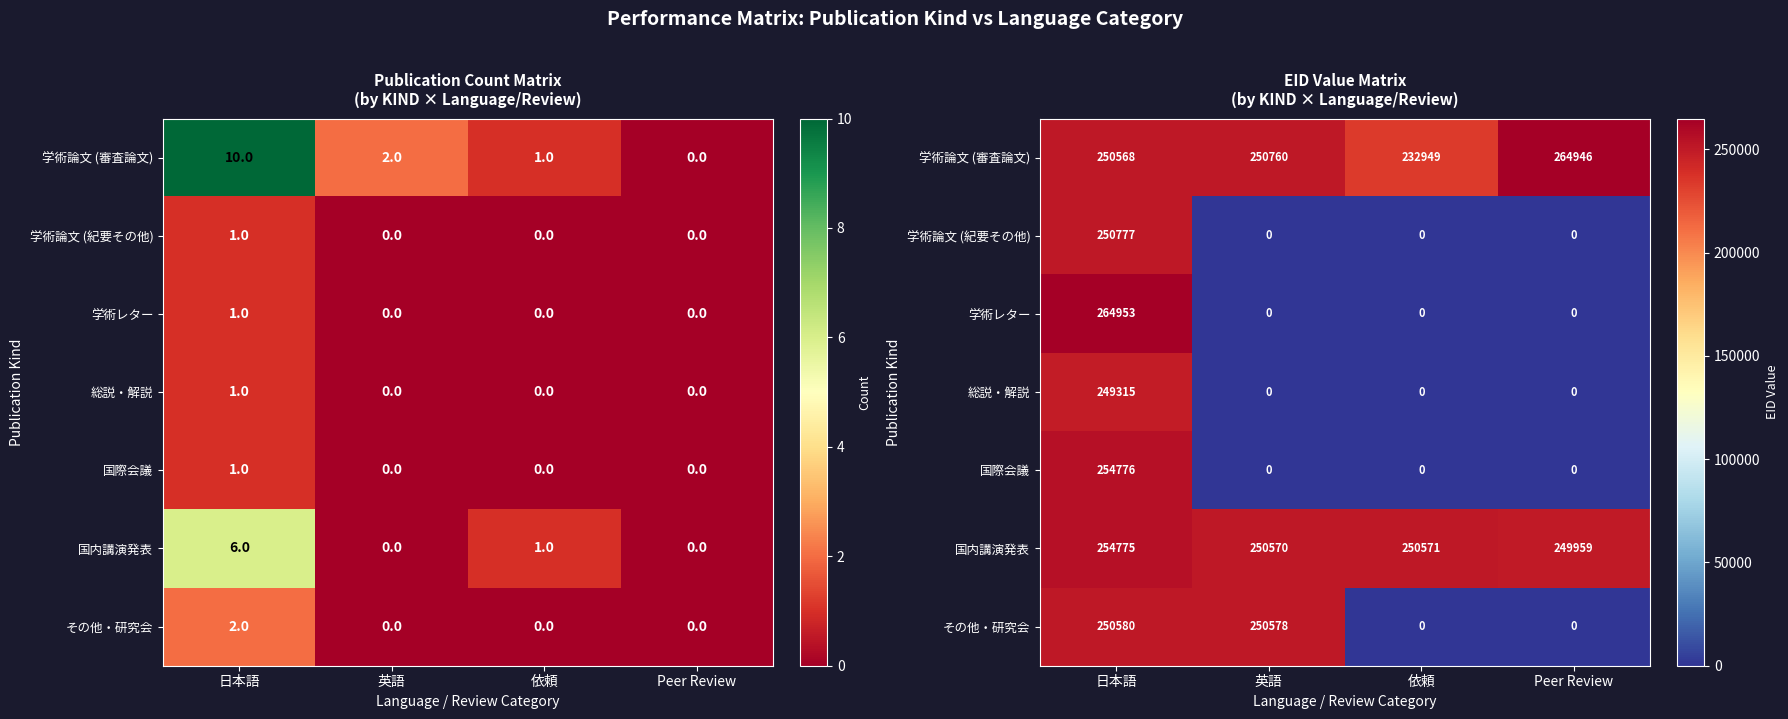

What is the lowest value of the 学術論文 (審査論文) series?

232949